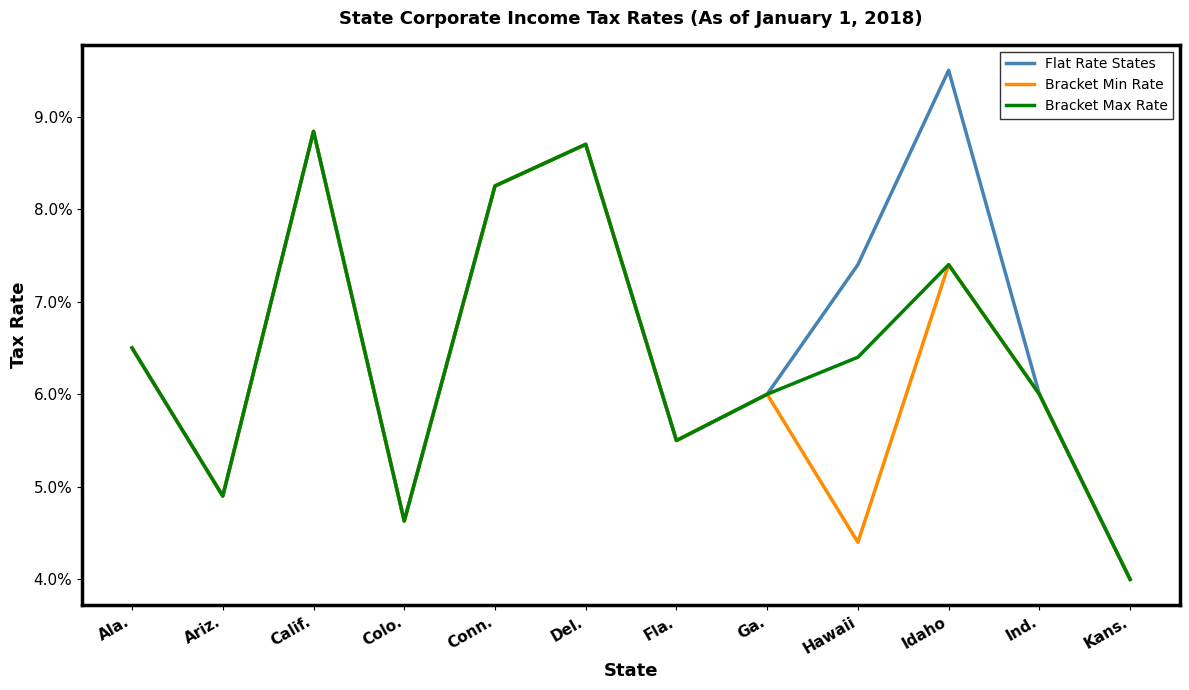

Which category has the highest value in the Bracket Min Rate series?

Calif.